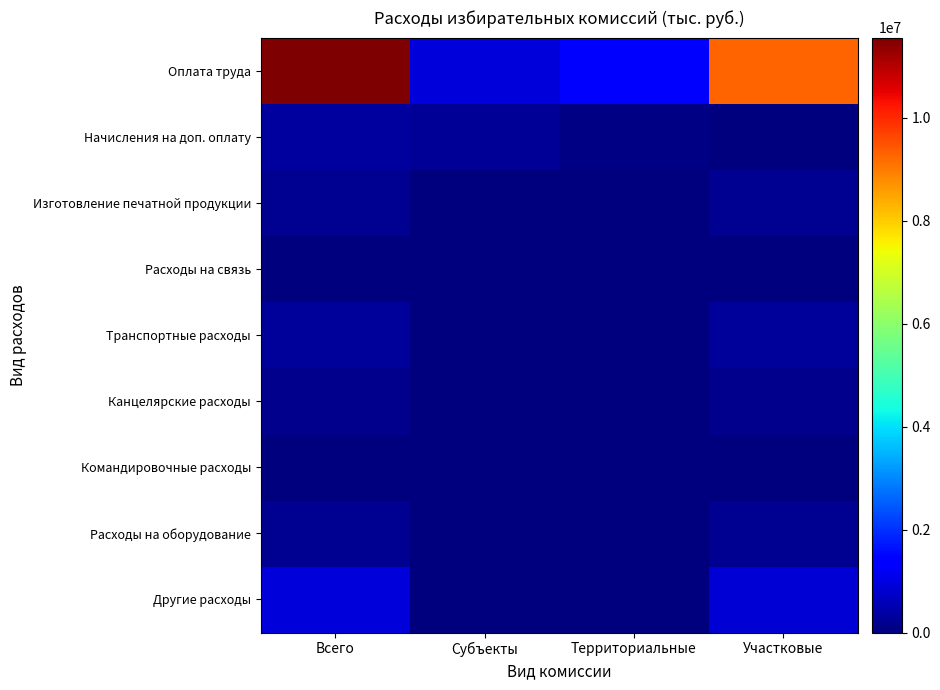

Reading left to right, what are all the values shown in this chart?

Оплата труда: Всего=11551173.9	Субъекты=946092.2	Территориальные=1333127.4	Участковые=9271954.3
Начисления на доп. оплату: Всего=321659.4	Субъекты=259720.5	Территориальные=61938.9	Участковые=0.0
Изготовление печатной продукции: Всего=202532.3	Субъекты=229.6	Территориальные=1450.7	Участковые=200852.0
Расходы на связь: Всего=7641.7	Субъекты=134.0	Территориальные=363.9	Участковые=7143.8
Транспортные расходы: Всего=301816.2	Субъекты=1426.0	Территориальные=1263.7	Участковые=299126.5
Канцелярские расходы: Всего=170987.7	Субъекты=5175.1	Территориальные=23575.4	Участковые=142237.2
Командировочные расходы: Всего=16592.6	Субъекты=4120.3	Территориальные=9370.1	Участковые=3102.2
Расходы на оборудование: Всего=216226.1	Субъекты=6497.4	Территориальные=17580.2	Участковые=192148.5
Другие расходы: Всего=905910.3	Субъекты=2575.7	Территориальные=23334.6	Участковые=880000.0